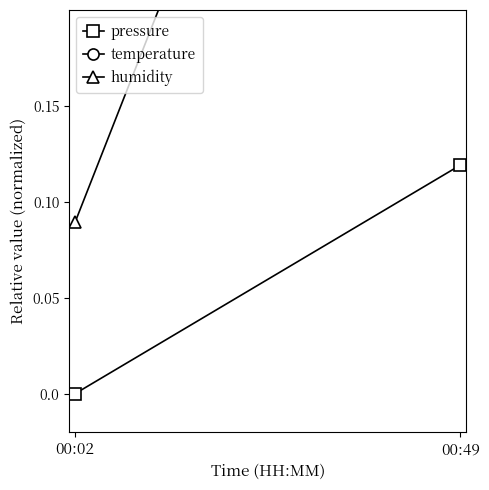

How many data points in pressure are above 0?

1